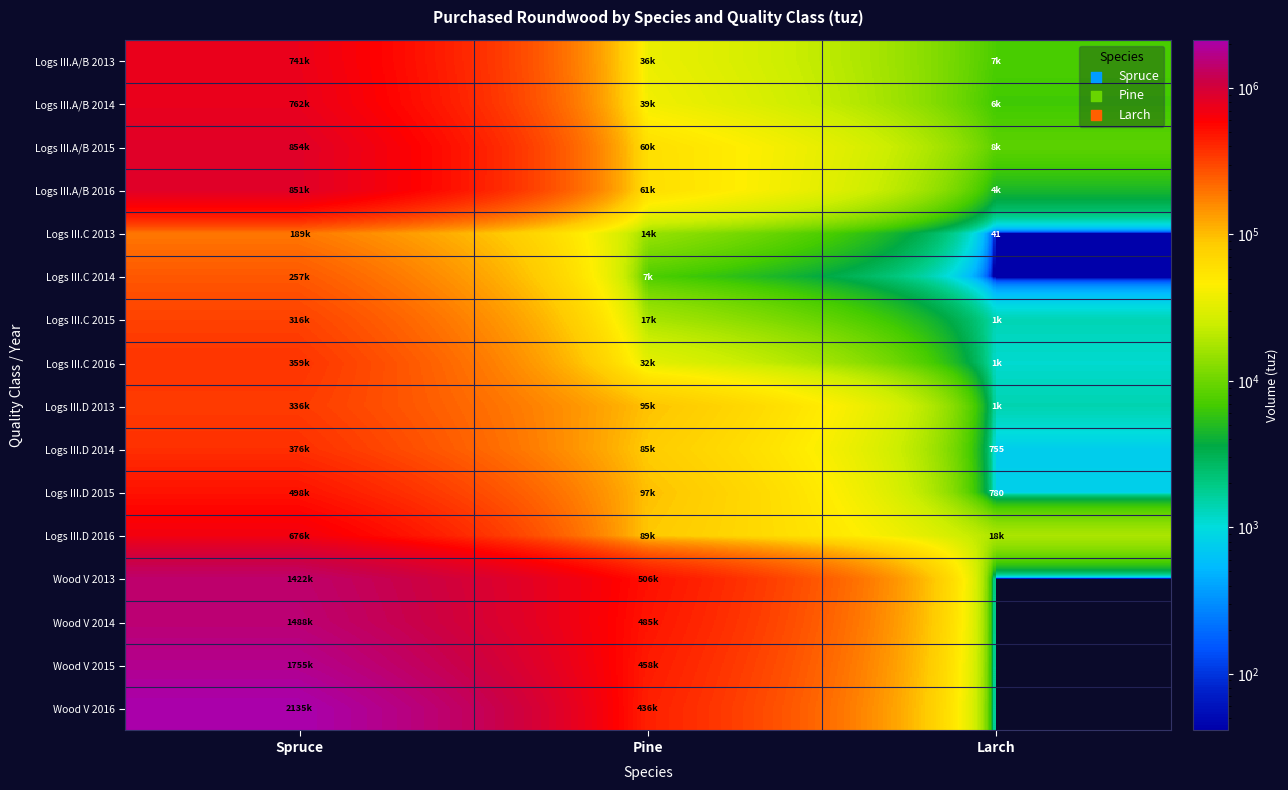

Is it true that Logs III.A/B 2015 equals 239963.1 at Spruce?

False